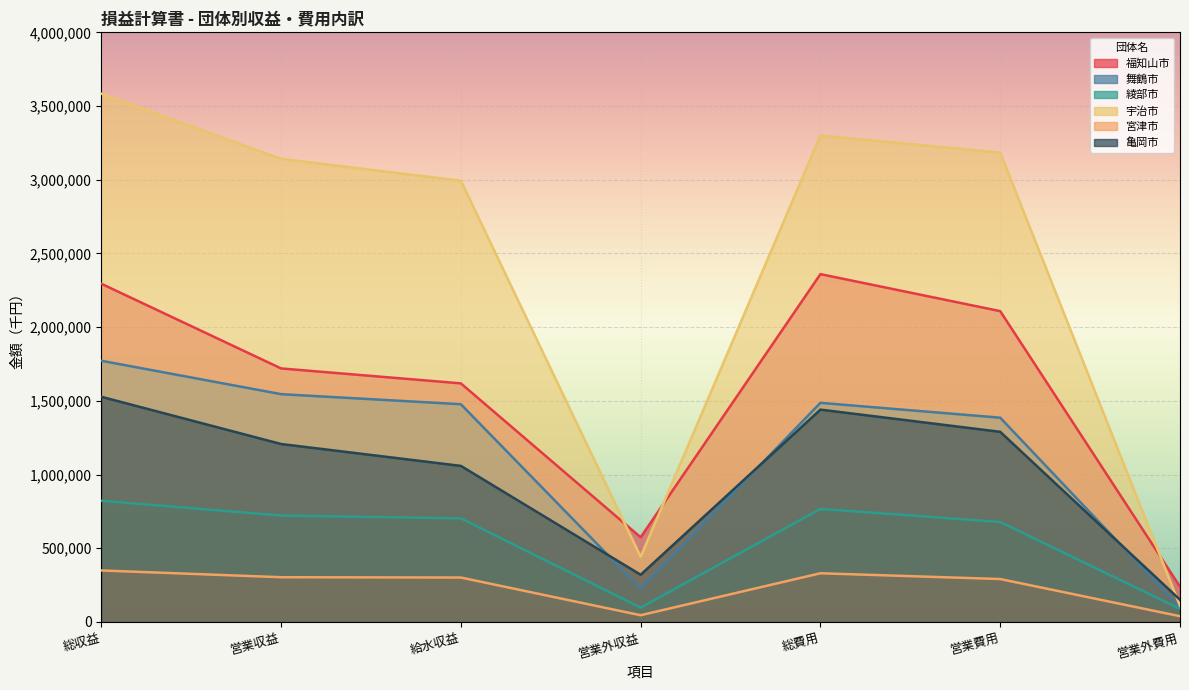

At 営業費用, list the series in order from smallest to largest.

宮津市, 綾部市, 亀岡市, 舞鶴市, 福知山市, 宇治市